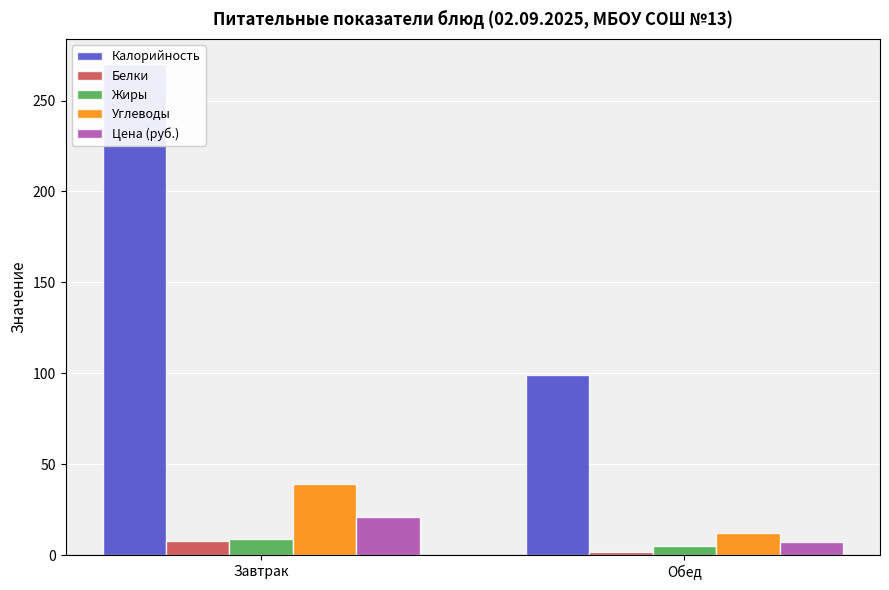

What is the label of the 2nd bar from the left?

Обед